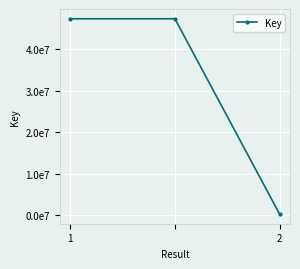

Is this an area chart (filled region under the line)?

No